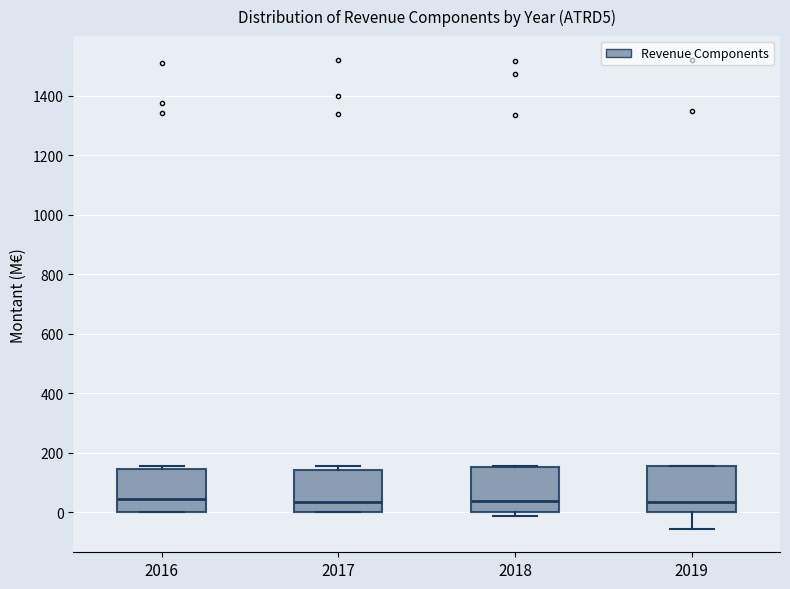

Reading left to right, transcribe this box plot: for each box, give where its median line is, the range the box spans, and where its two whiskers end, as read against the y-axis. The values are not printed on the chart, so give them approximately, as read against the axis.

2016: median 40, box 0 to 140, whiskers 0 to 160
2017: median 40, box 0 to 140, whiskers 0 to 160
2018: median 40, box 0 to 160, whiskers -20 to 160
2019: median 40, box 0 to 160, whiskers -60 to 160